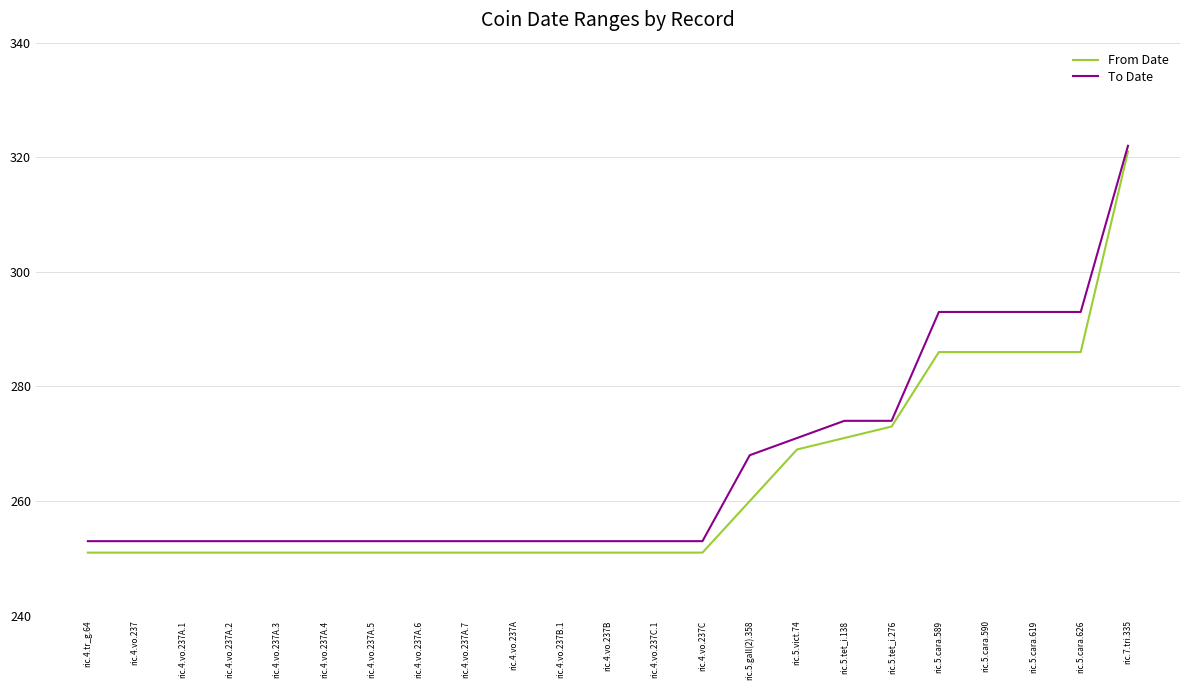

What is the approximate value of From Date at ric.4.vo.237A.4, to the nearest 10?

250